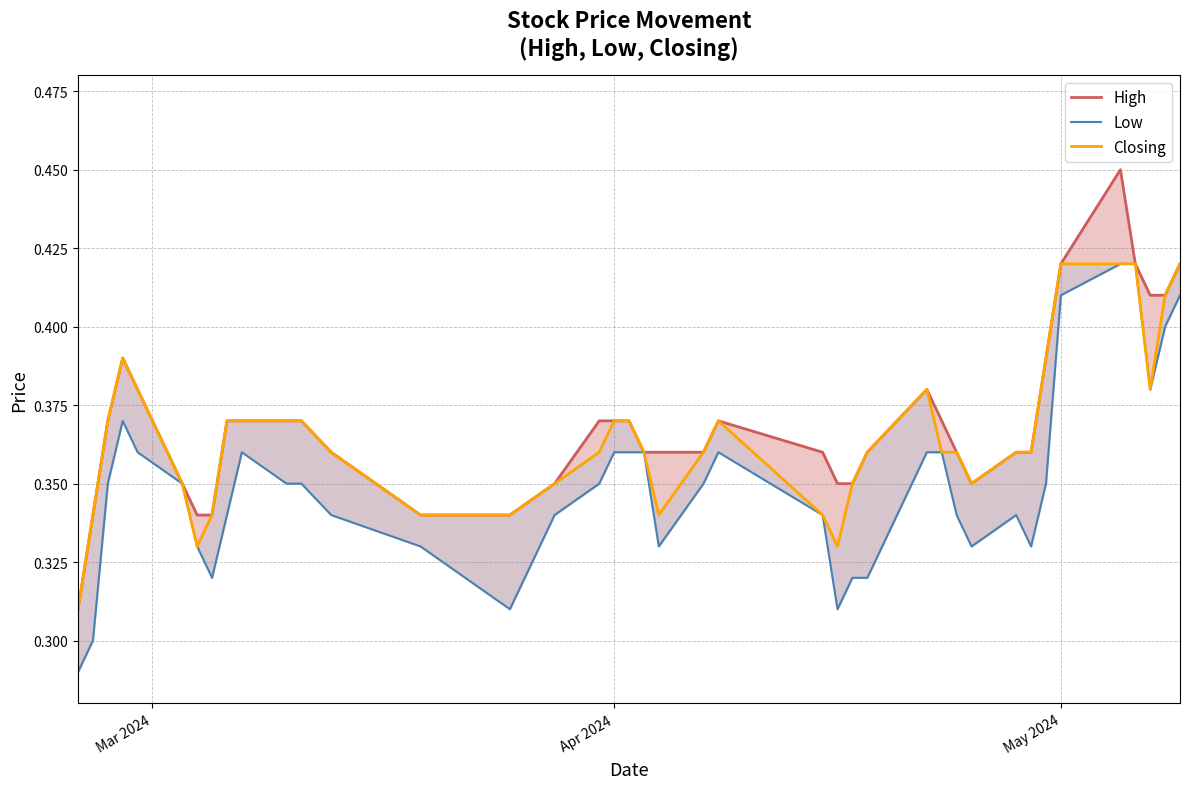

How many distinct data groups are displayed?

3